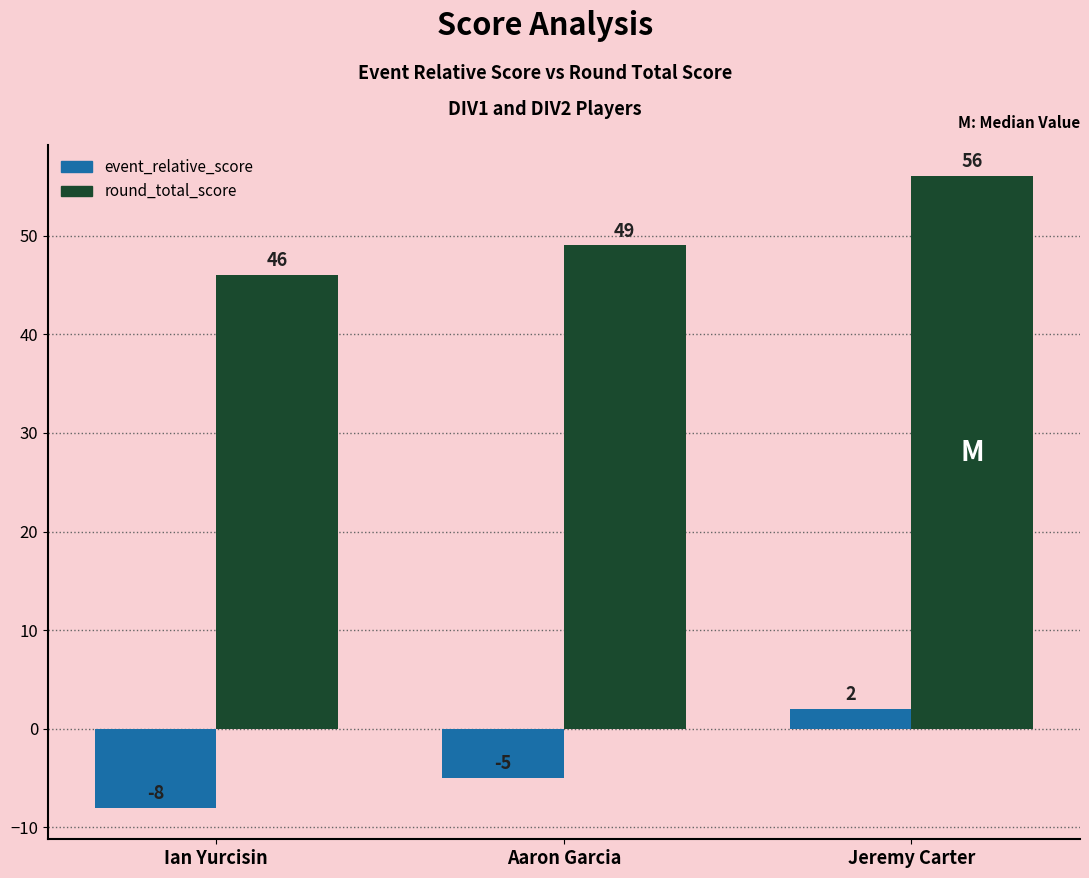

How many values in the event_relative_score series are below -5?

1